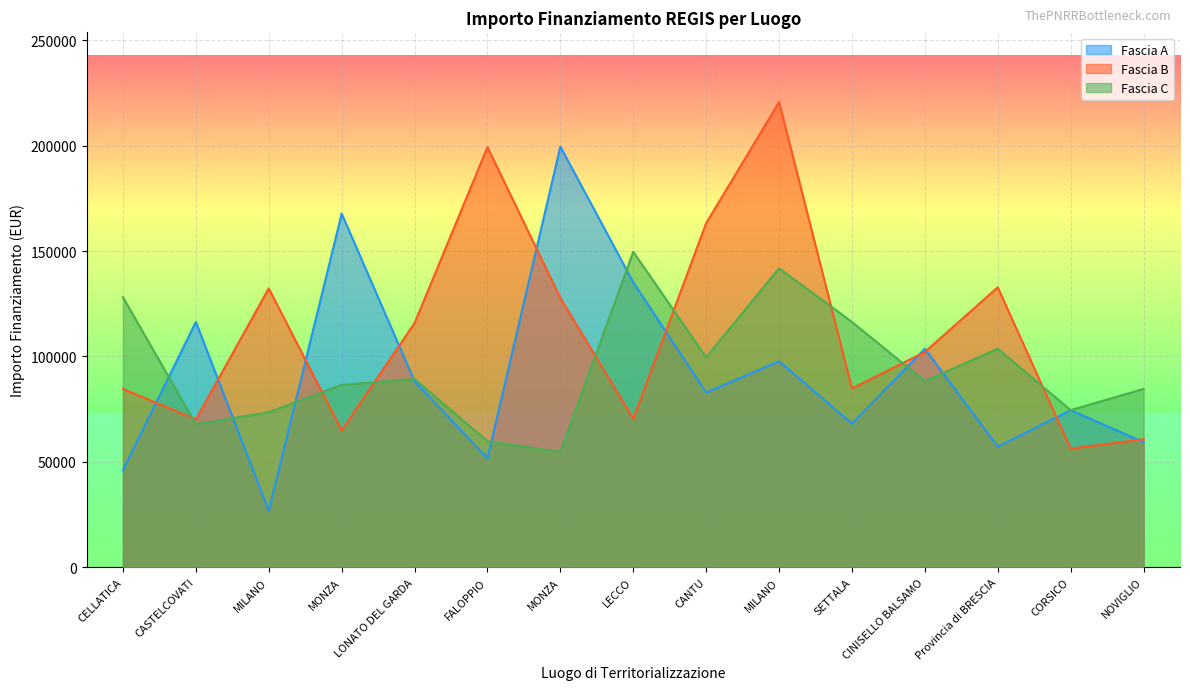

How many lines are shown in the chart?

3